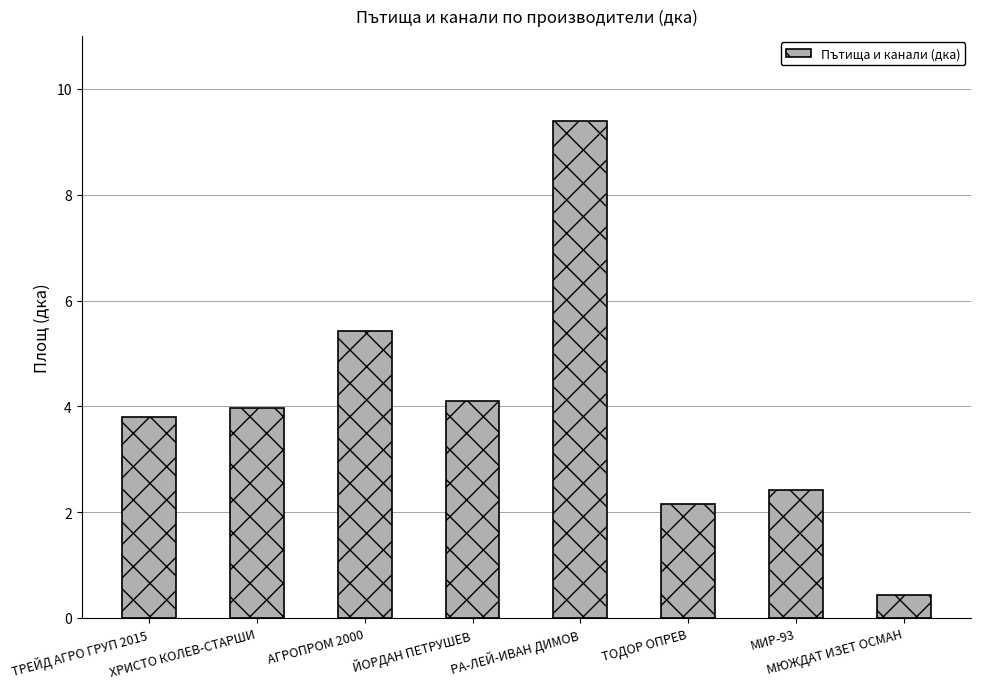

What is the change in value from ТОДОР ОПРЕВ to МЮЖДАТ ИЗЕТ ОСМАН?

-1.7